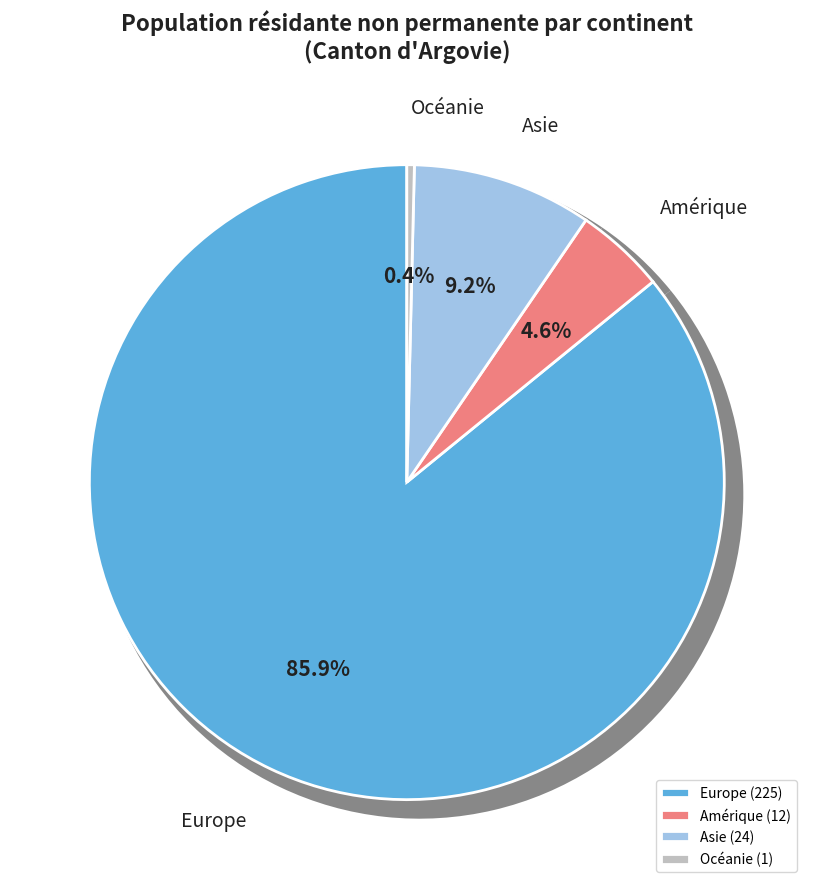

Which slice represents more than half of the pie?

Europe